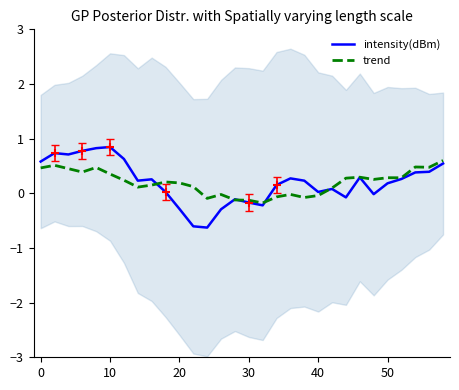

How many interior local valleys does the intensity(dBm) series have?

7